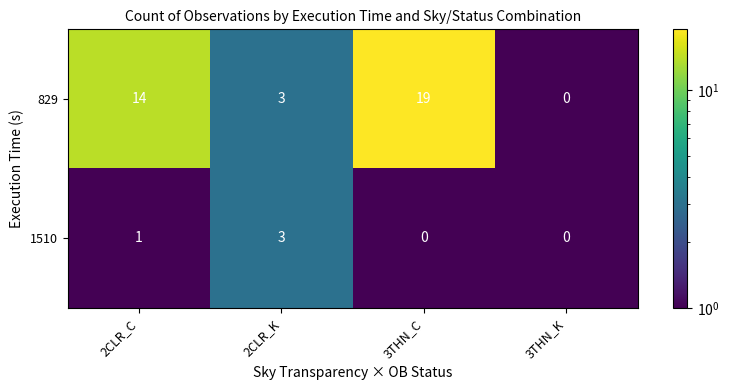

At which category is the sum across all series the highest?

3THN_C